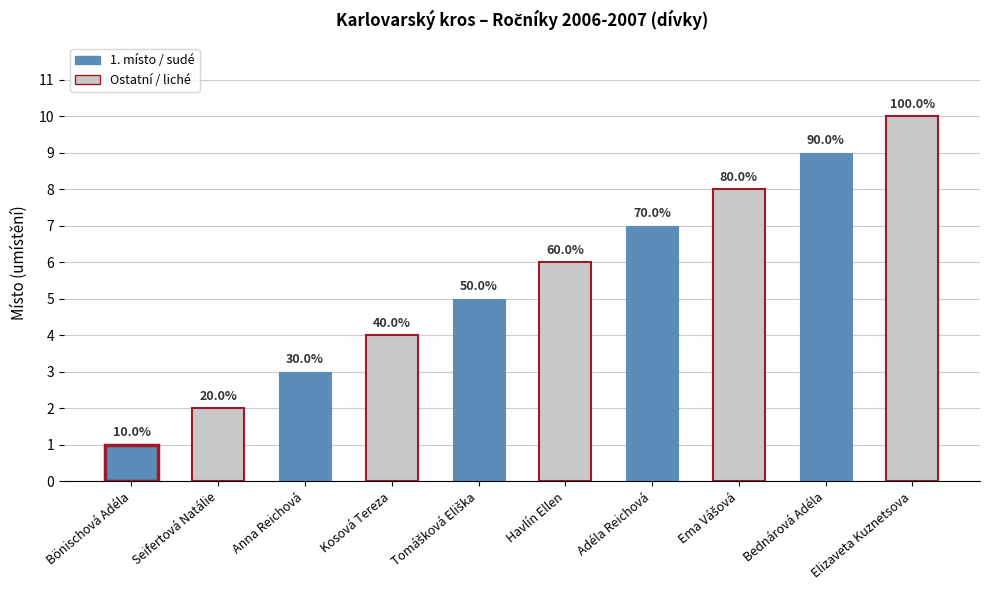

Are the bars horizontal?

No